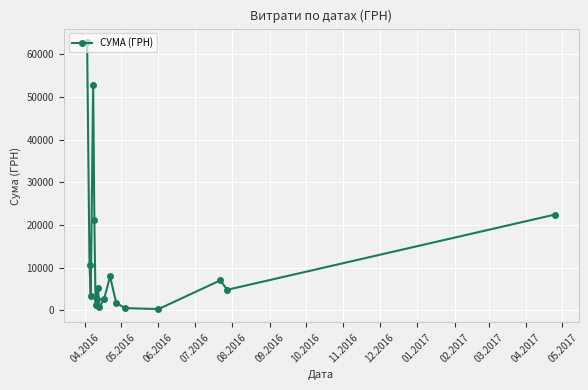

What is the average value?

12248.2